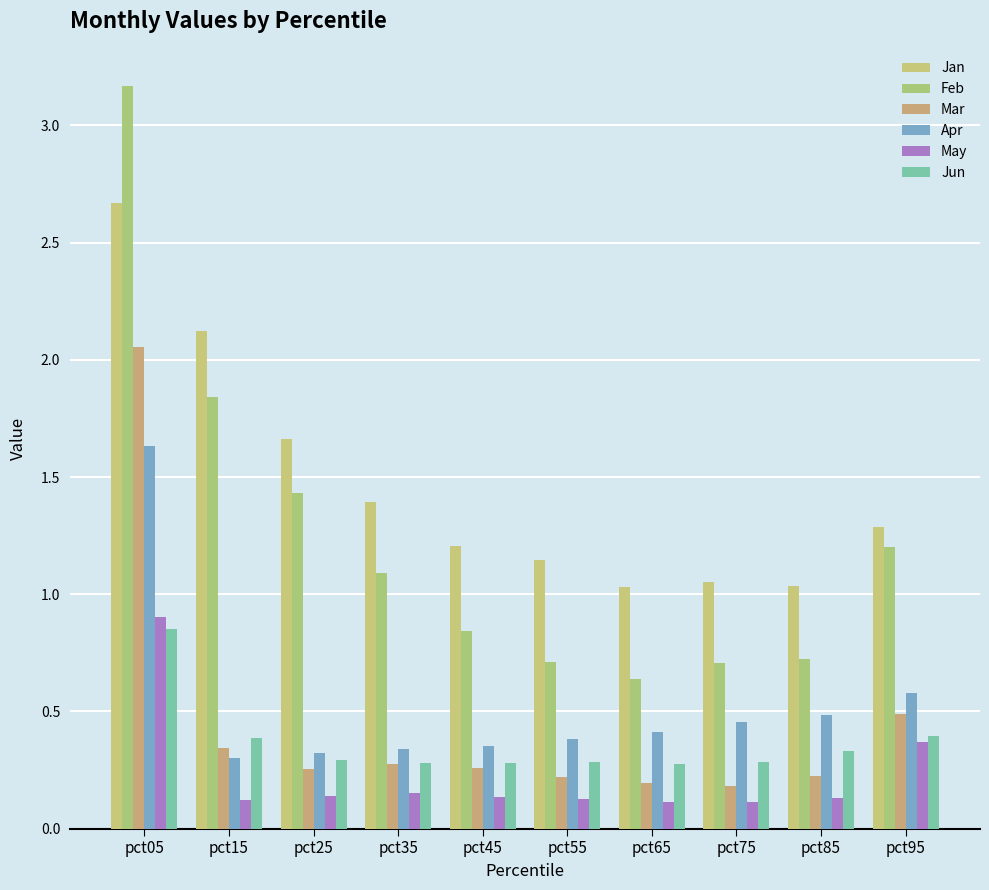

How many categories are shown in the chart?

10